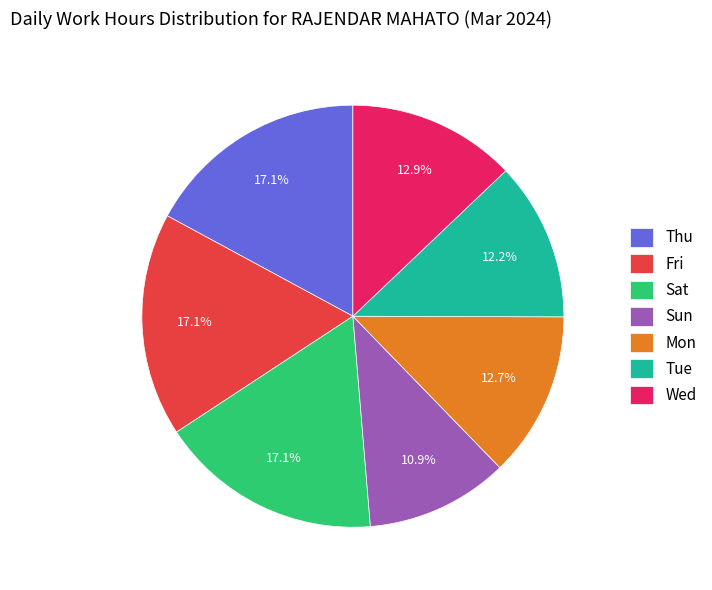

What is the smallest slice in the pie chart?

Sun